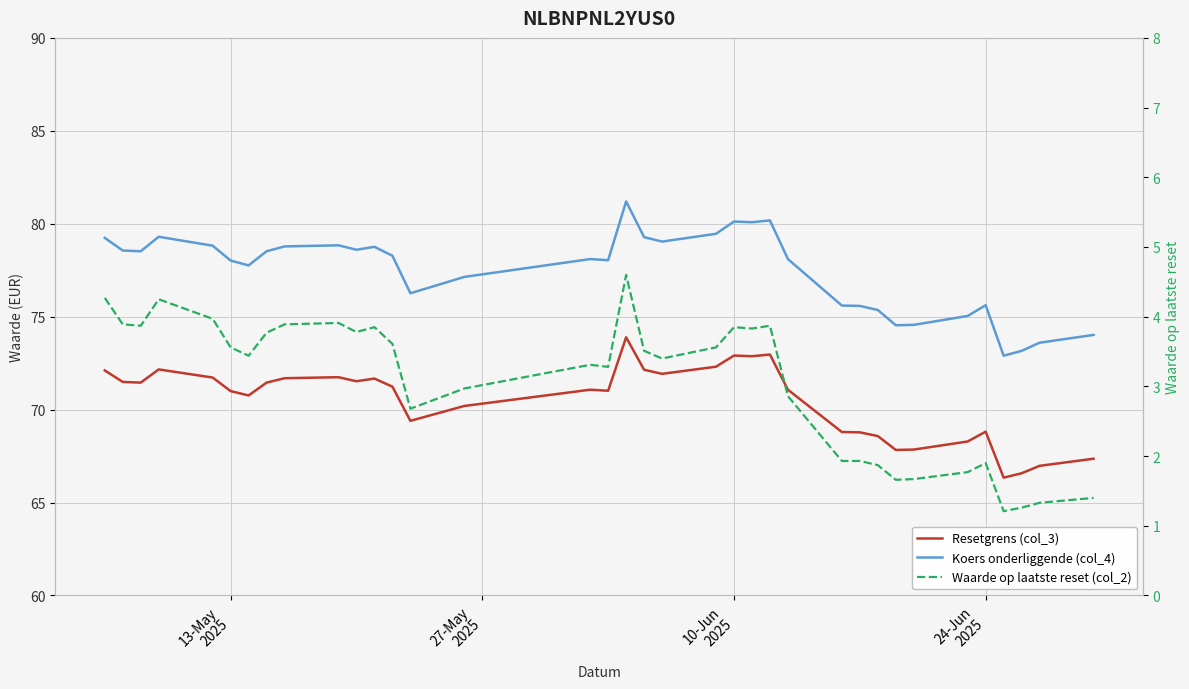

How many lines are shown in the chart?

3